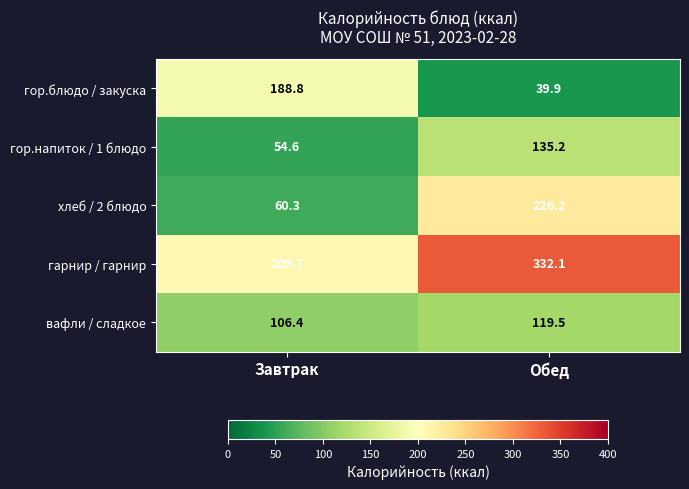

Read the гор.блюдо / закуска value at Обед.

39.9